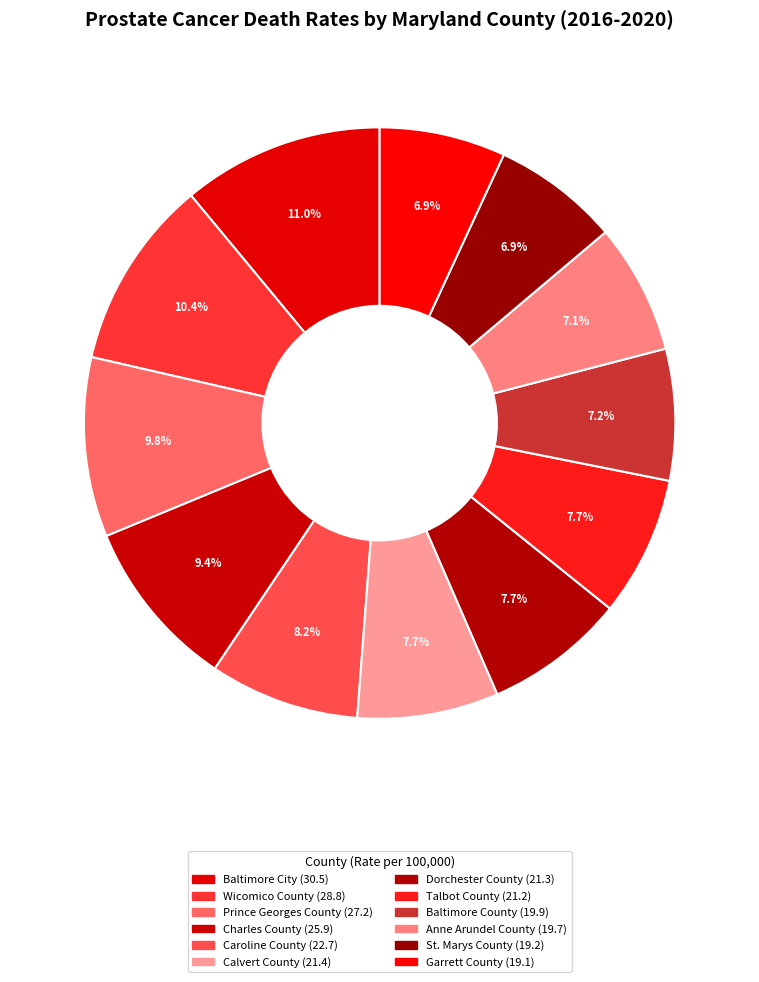

Is there any slice that represents more than half of the pie?

No